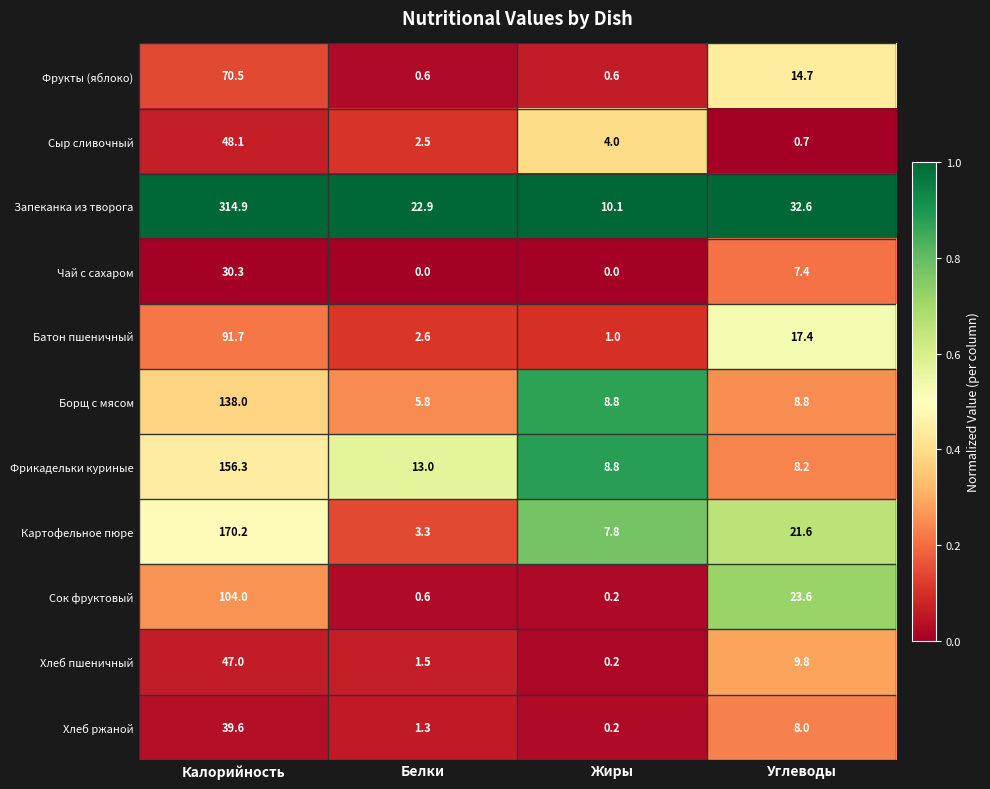

Rank the categories by Сок фруктовый value from highest to lowest.

Калорийность, Углеводы, Белки, Жиры